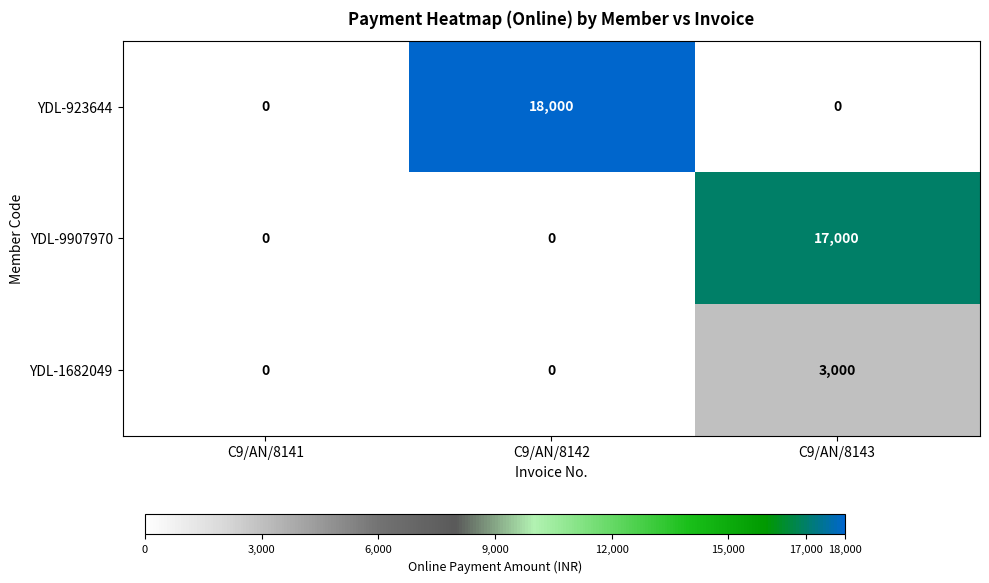

How many YDL-923644 values are between 0 and 18000?

3